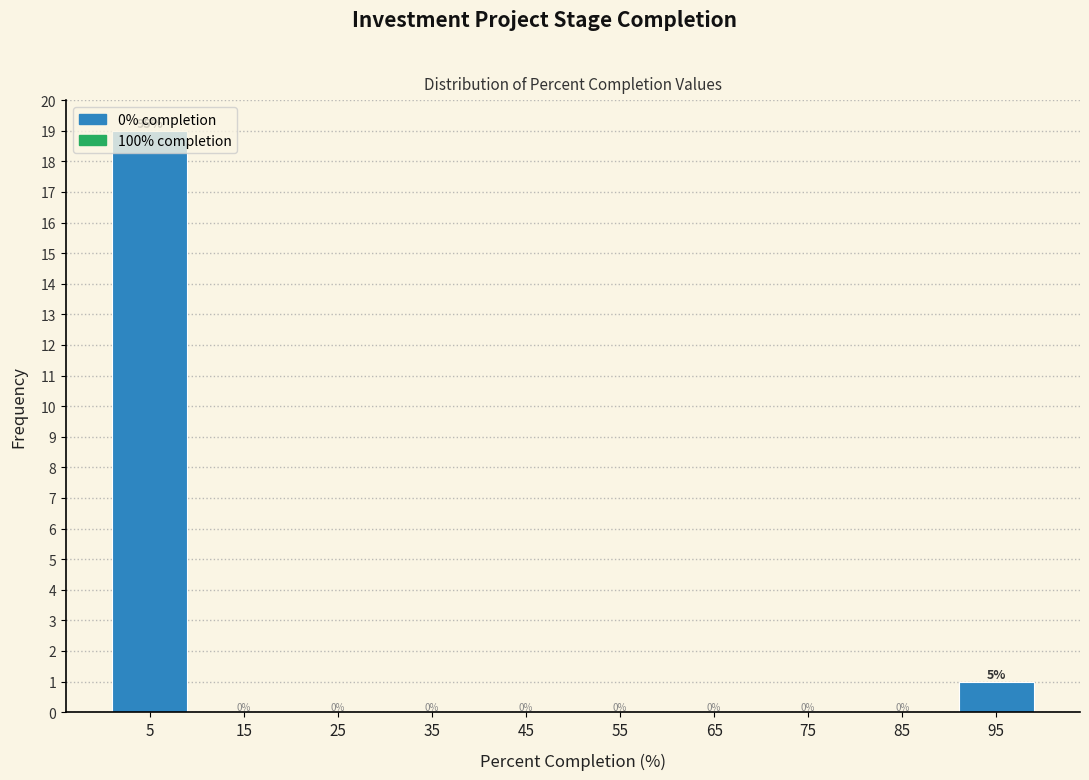

What is the change in value from 55 to 95?

+1